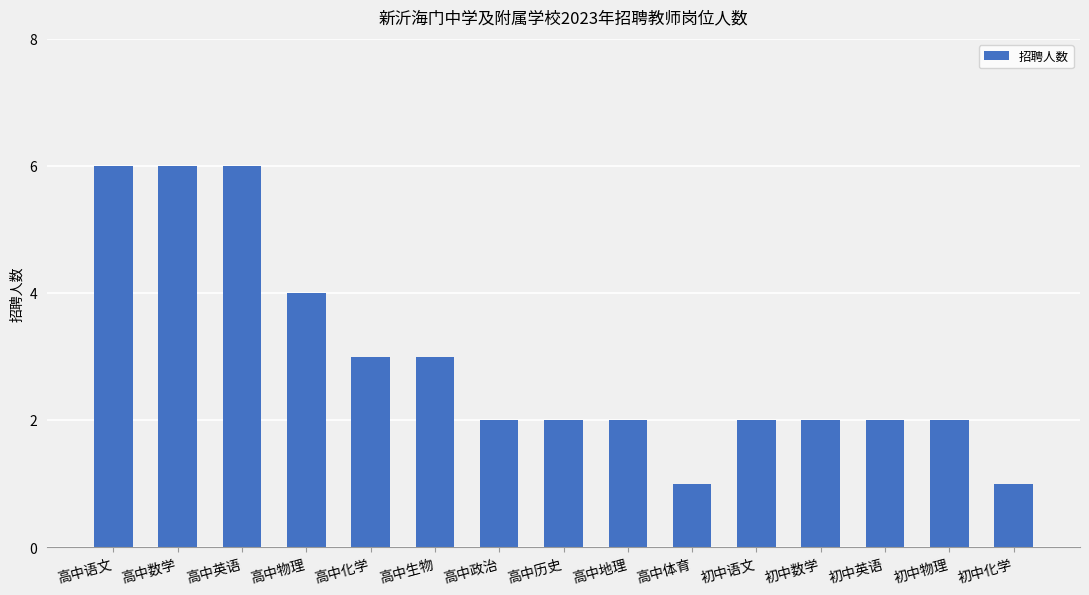

Read the value at 高中英语.

6